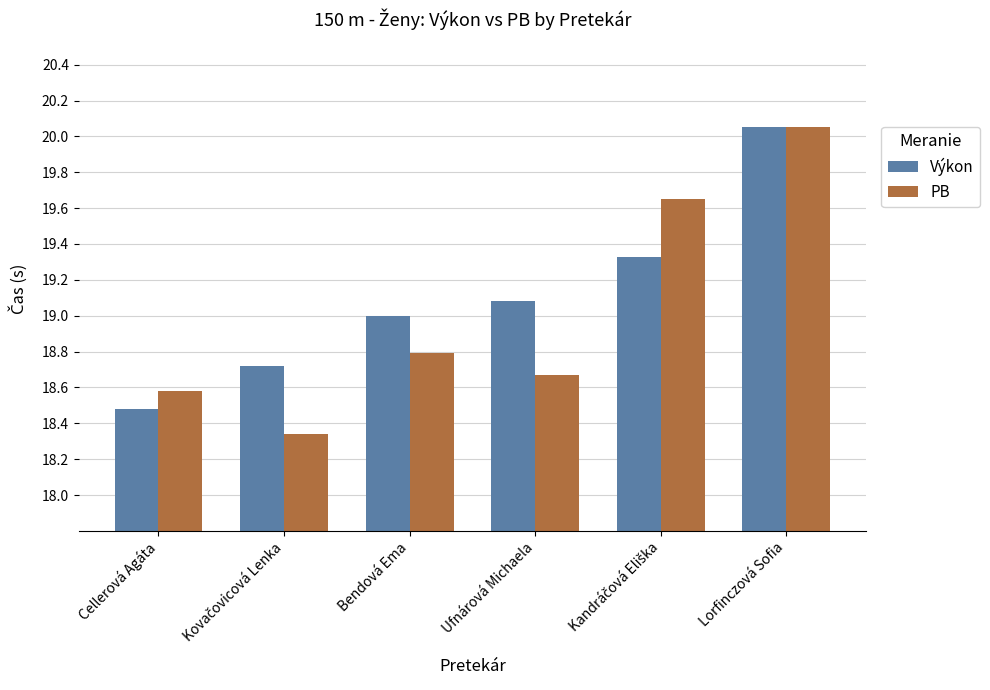

At which category is the sum across all series the highest?

Lorfinczová Sofia